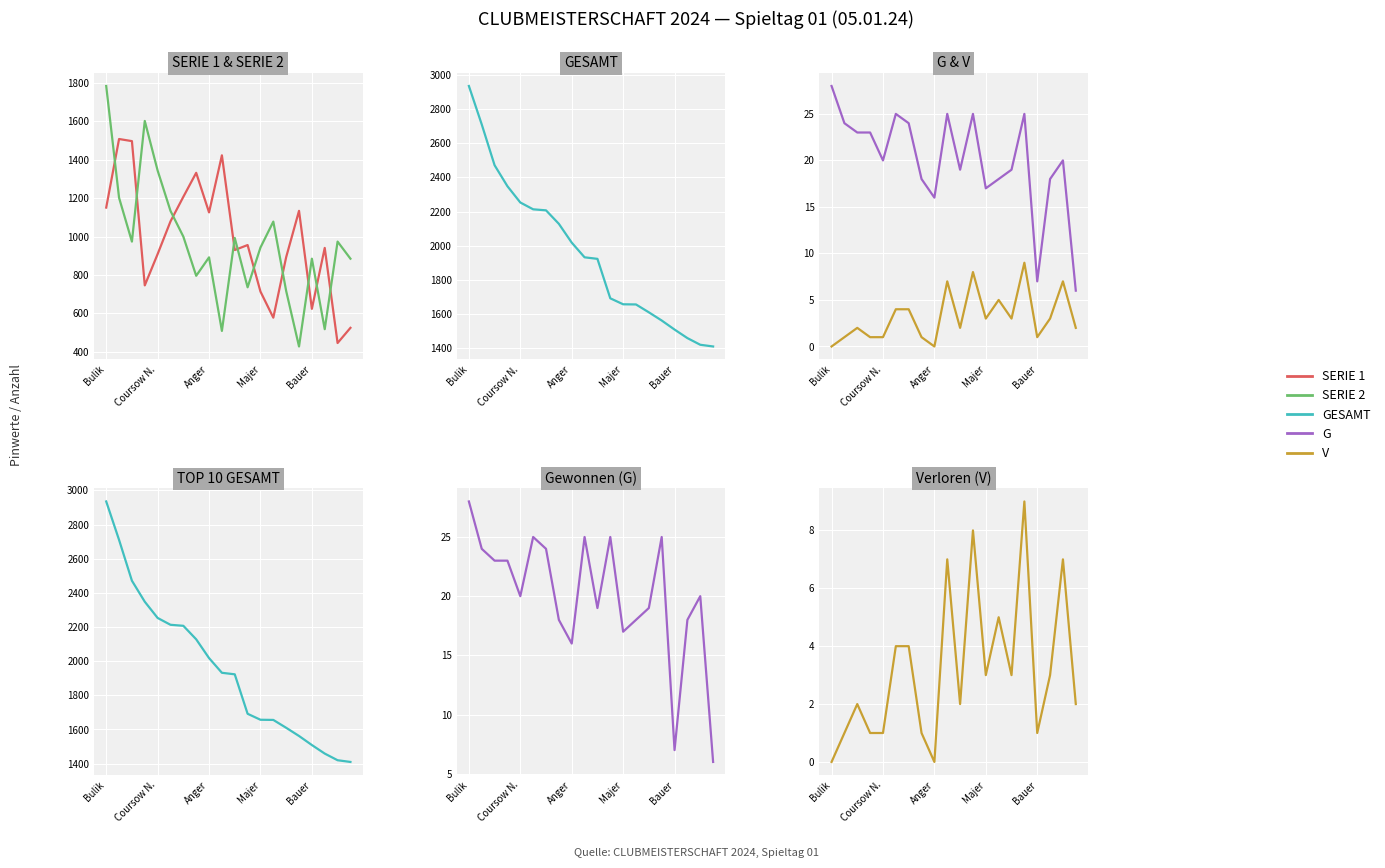

How many lines are shown in the chart?

5